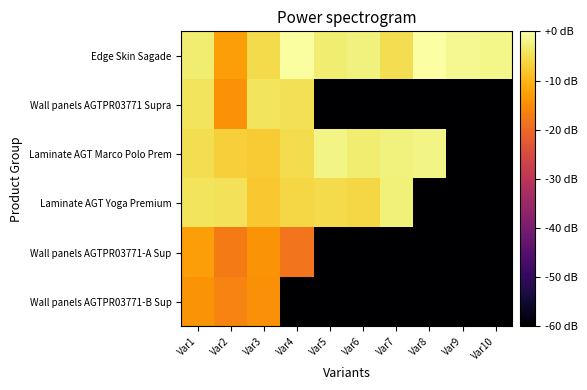

Reading left to right, what are all the values shown in this chart?

Wall panels AGTPR03771-B Sup: Var1=-14.1	Var2=-16.4	Var3=-14.8	Var4=-60.0	Var5=-60.0	Var6=-60.0	Var7=-60.0	Var8=-60.0	Var9=-60.0	Var10=-60.0
Wall panels AGTPR03771-A Sup: Var1=-12.8	Var2=-17.5	Var3=-14.1	Var4=-18.5	Var5=-60.0	Var6=-60.0	Var7=-60.0	Var8=-60.0	Var9=-60.0	Var10=-60.0
Laminate AGT Yoga Premium: Var1=-4.2	Var2=-4.5	Var3=-7.8	Var4=-6.0	Var5=-5.5	Var6=-6.1	Var7=-2.6	Var8=-60.0	Var9=-60.0	Var10=-60.0
Laminate AGT Marco Polo Prem: Var1=-5.1	Var2=-7.0	Var3=-7.5	Var4=-5.3	Var5=-2.1	Var6=-3.2	Var7=-2.5	Var8=-2.0	Var9=-60.0	Var10=-60.0
Wall panels AGTPR03771 Supra: Var1=-4.4	Var2=-14.3	Var3=-4.2	Var4=-4.9	Var5=-60.0	Var6=-60.0	Var7=-60.0	Var8=-60.0	Var9=-60.0	Var10=-60.0
Edge Skin Sagade: Var1=-3.2	Var2=-12.8	Var3=-5.4	Var4=-0.3	Var5=-3.1	Var6=-2.5	Var7=-5.0	Var8=0.0	Var9=-1.2	Var10=-1.7